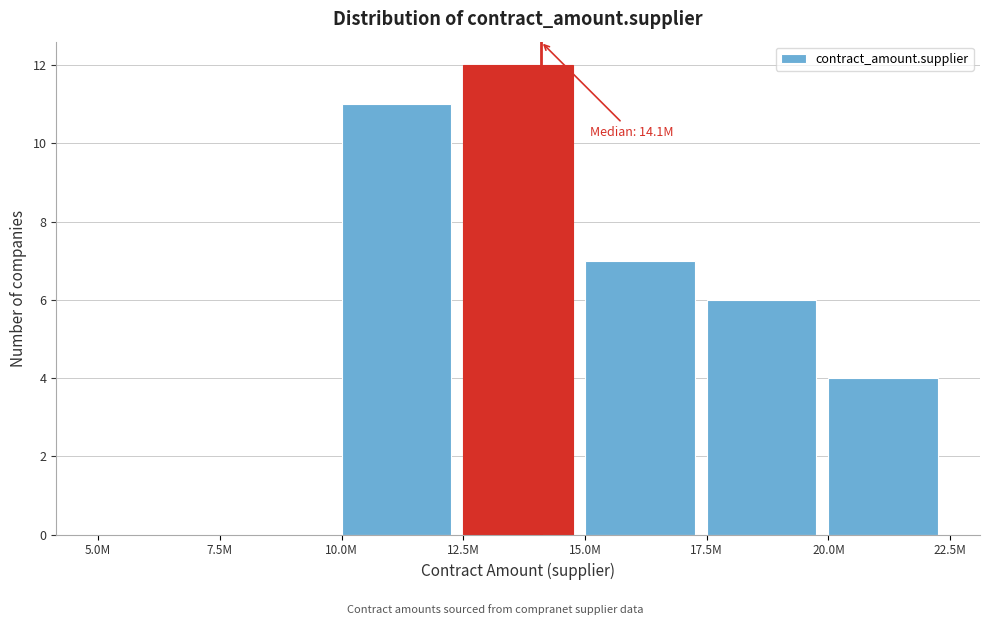

Reading right to left, list all the values displayed in this chart.

20.0M=4	17.5M=6	15.0M=7	12.5M=12	10.0M=11	7.5M=0	5.0M=0